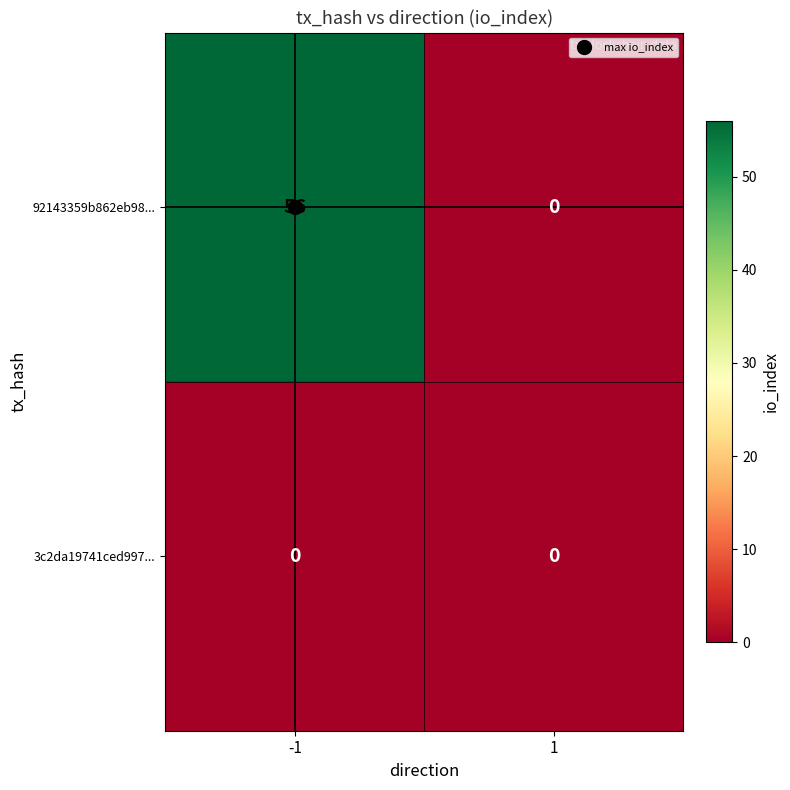

At how many categories does at least one series exceed 8?

1